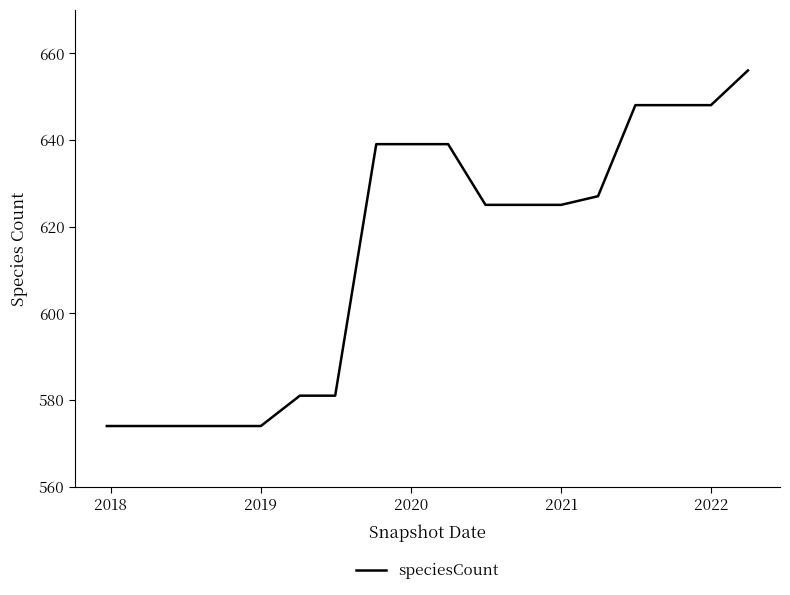

What is the difference between the maximum and minimum values?

82